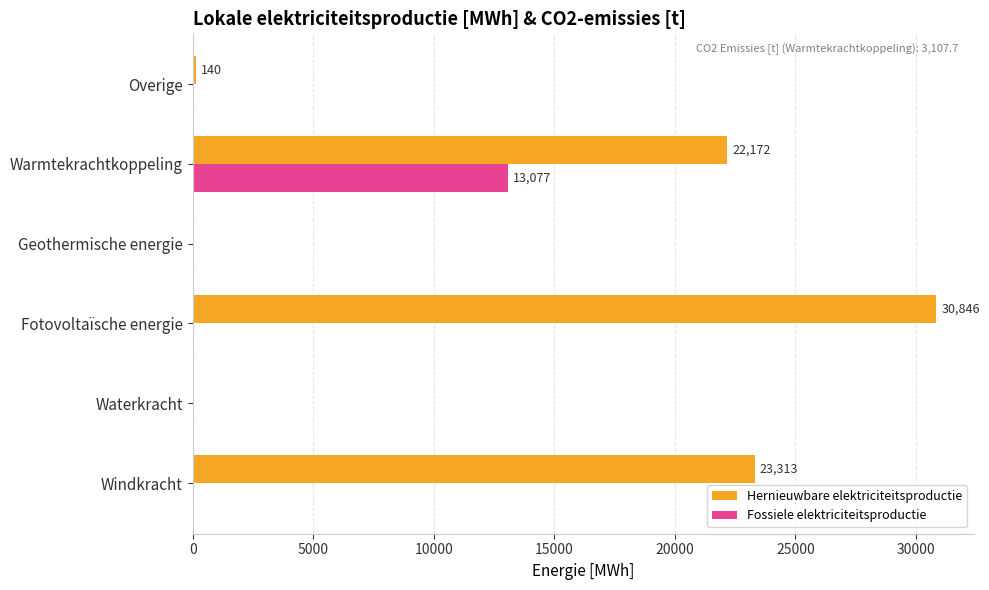

What is the sum of all Fossiele elektriciteitsproductie values?

13077.0